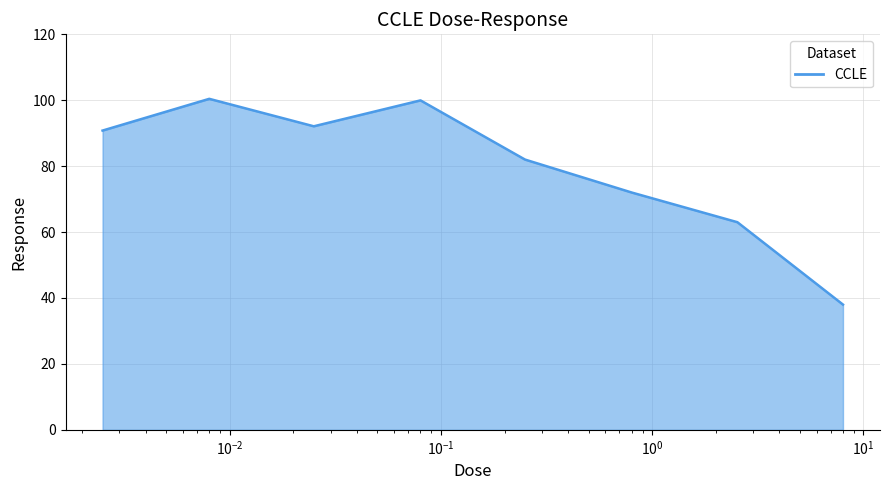

What is the average value?

79.8